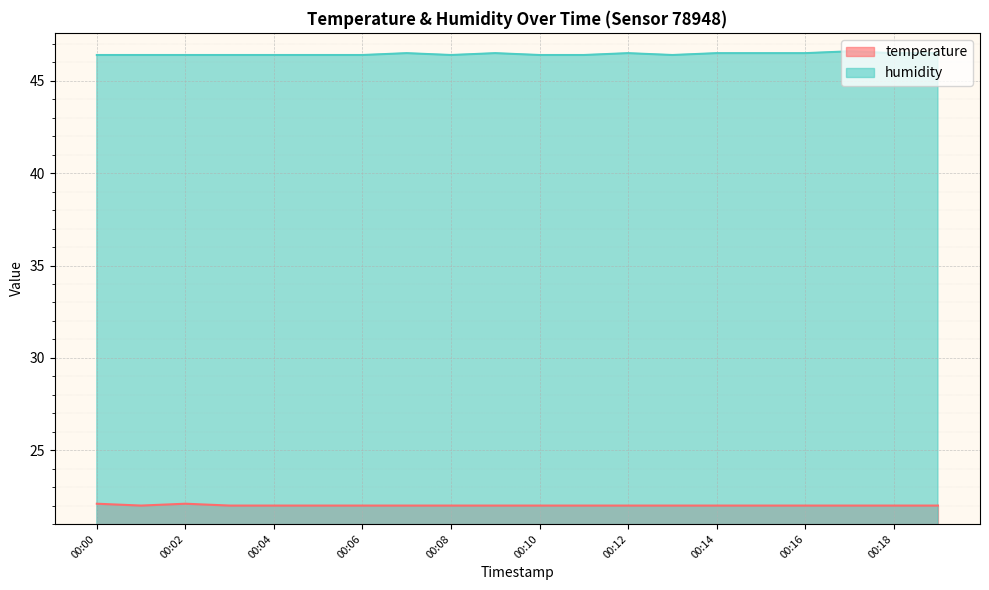

The humidity series shows 10.2 at 00:07. True or false?

False